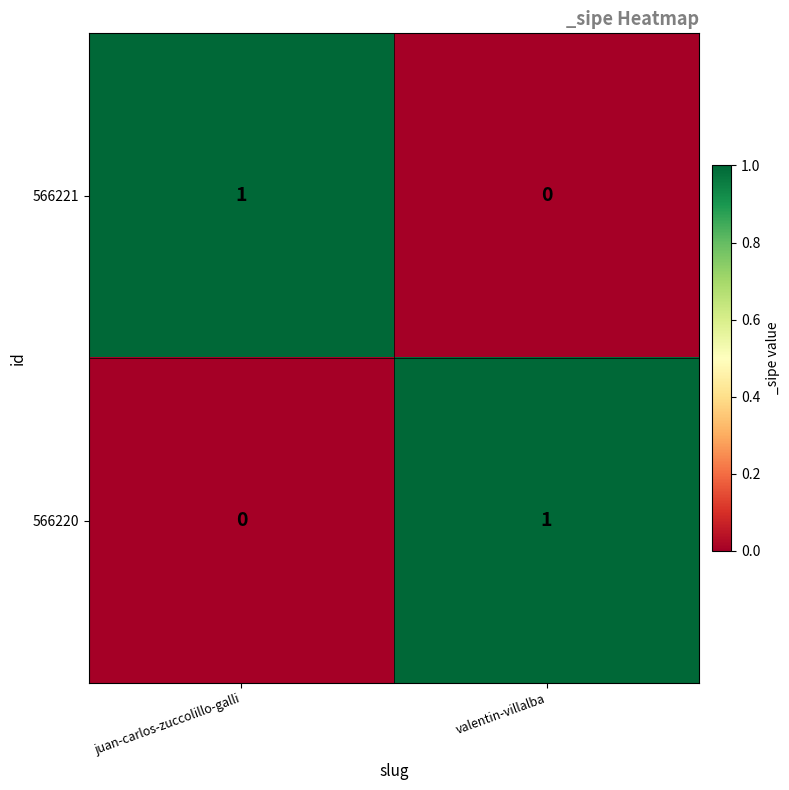

At which label does 566221 reach its peak?

juan-carlos-zuccolillo-galli